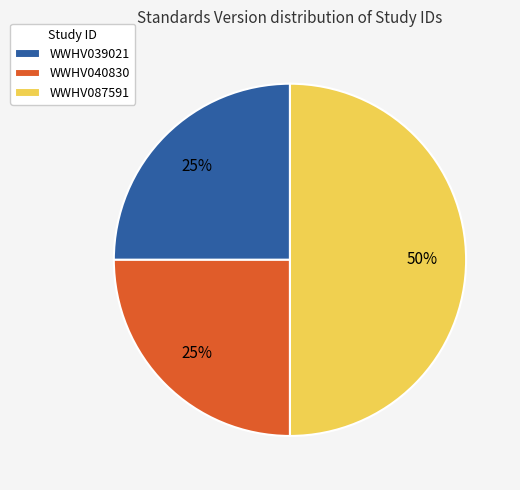

Does WWHV039021 represent more than half of the total?

No